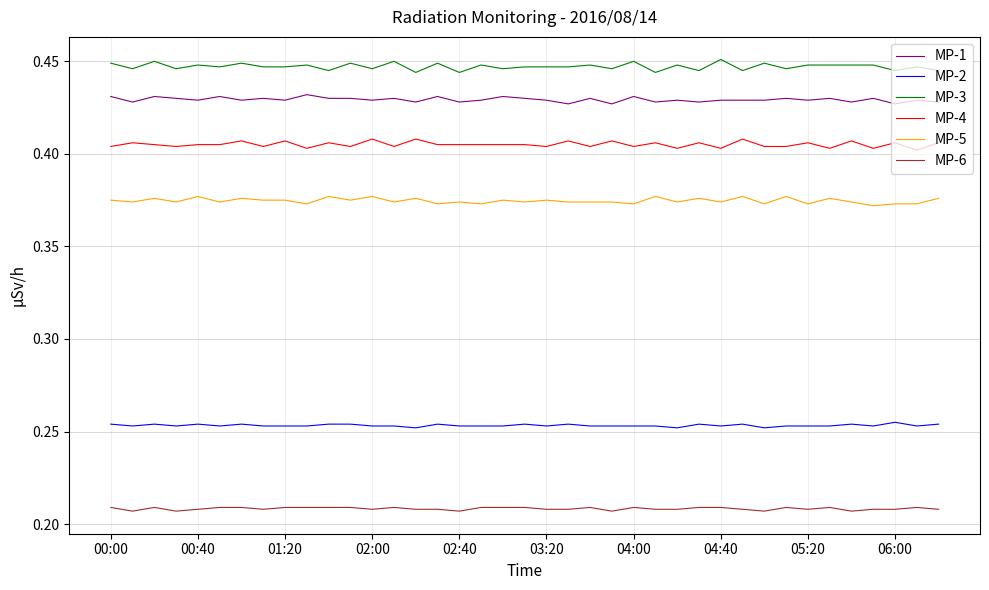

Which series has the largest total across all categories?

MP-3